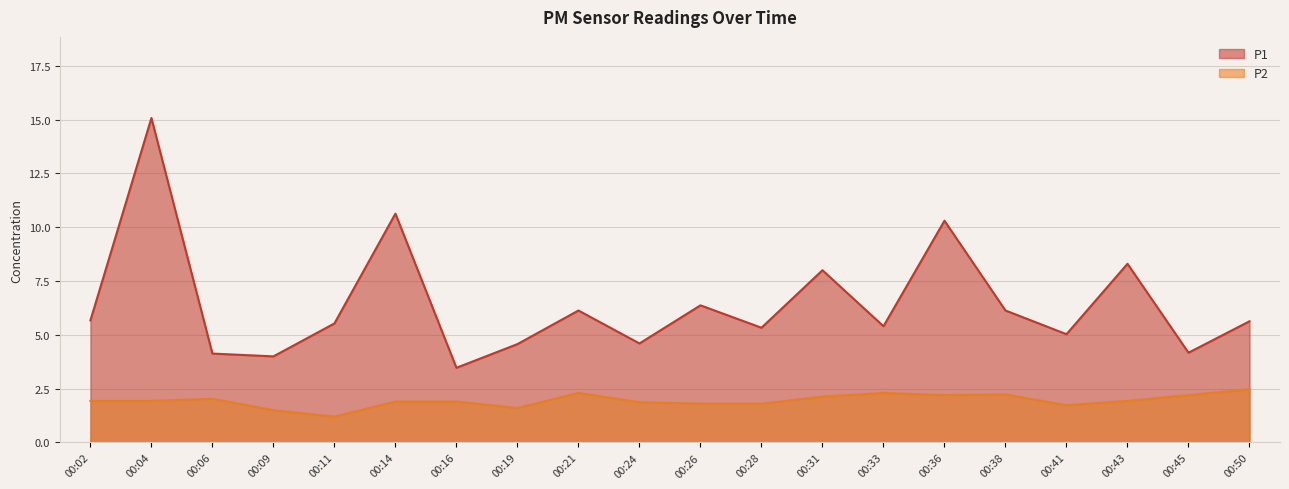

Reading left to right, transcribe all the data shown in this chart.

P1: 00:02=5.7	00:04=15.1	00:06=4.1	00:09=4.0	00:11=5.5	00:14=10.6	00:16=3.5	00:19=4.6	00:21=6.1	00:24=4.6	00:26=6.4	00:28=5.3	00:31=8.0	00:33=5.4	00:36=10.3	00:38=6.1	00:41=5.0	00:43=8.3	00:45=4.2	00:50=5.6
P2: 00:02=1.9	00:04=1.9	00:06=2.0	00:09=1.5	00:11=1.2	00:14=1.9	00:16=1.9	00:19=1.6	00:21=2.3	00:24=1.9	00:26=1.8	00:28=1.8	00:31=2.1	00:33=2.3	00:36=2.2	00:38=2.2	00:41=1.7	00:43=1.9	00:45=2.2	00:50=2.5